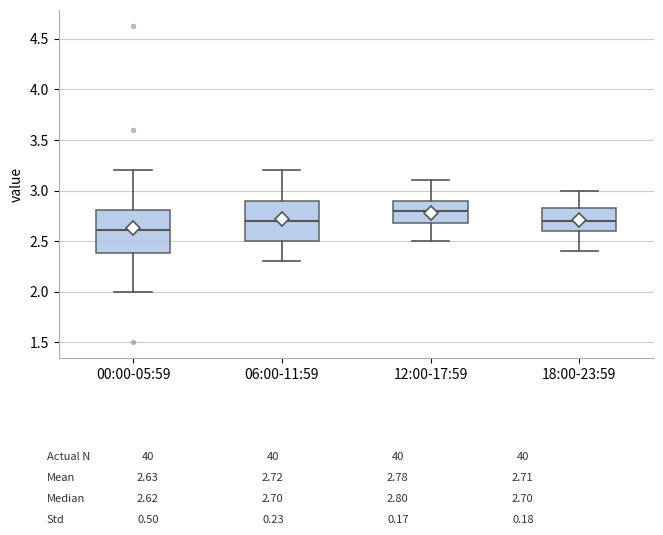

Which box has the lowest median line?

00:00-05:59